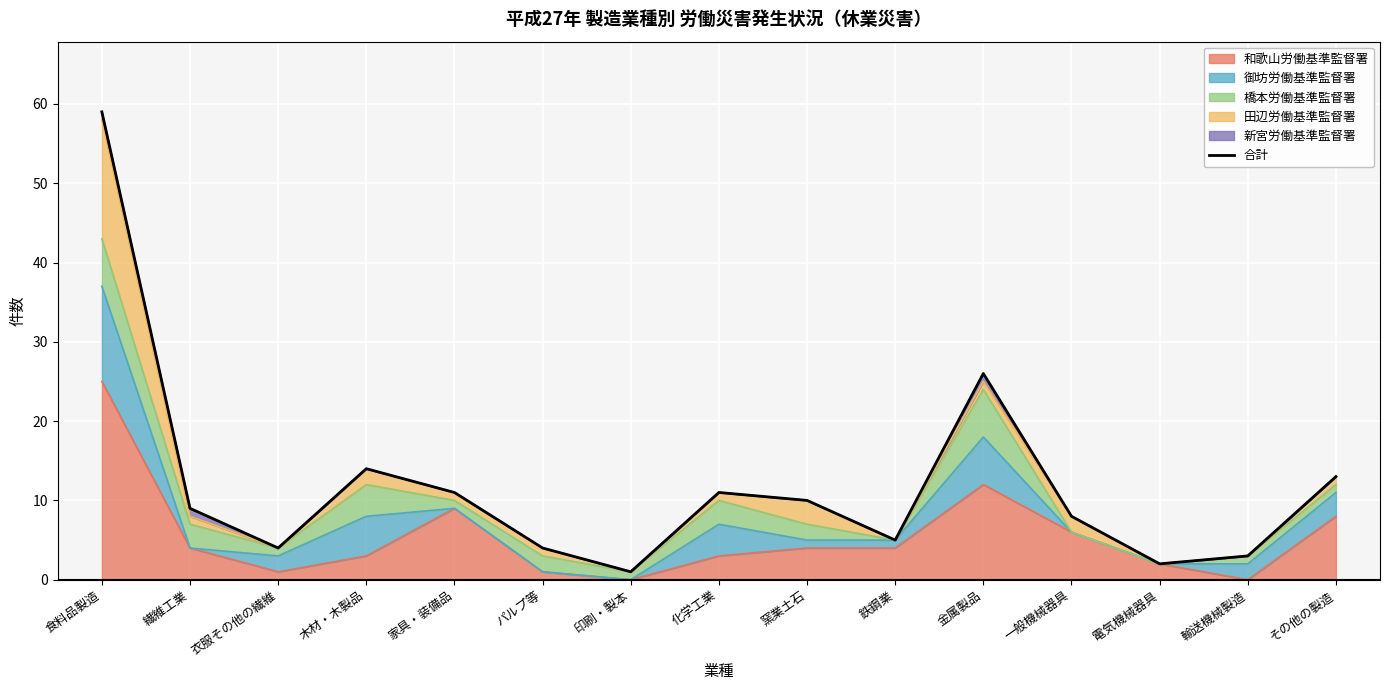

Rank the categories by value from highest to lowest.

食料品製造, 金属製品, 木材・木製品, その他の製造, 家具・装備品, 化学工業, 窯業土石, 繊維工業, 一般機械器具, 鉄鋼業, 衣服その他の繊維, パルプ等, 輸送機械製造, 電気機械器具, 印刷・製本